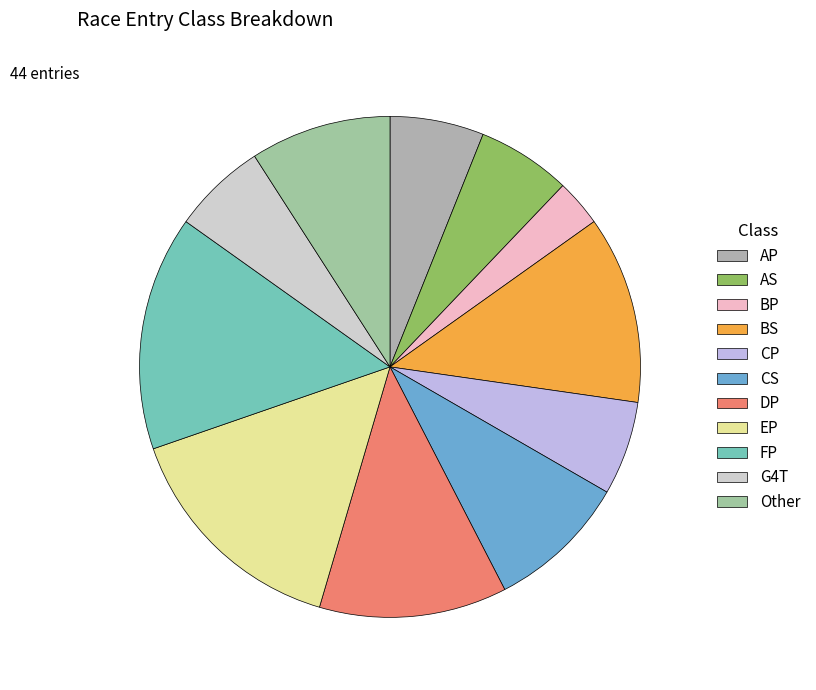

Count the number of slices in the pie.

11